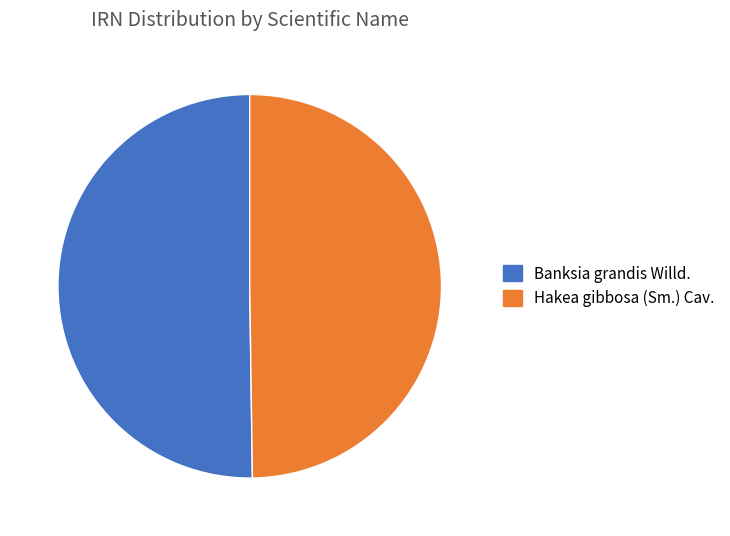

The Banksia grandis Willd. slice represents 36% of the pie. True or false?

False